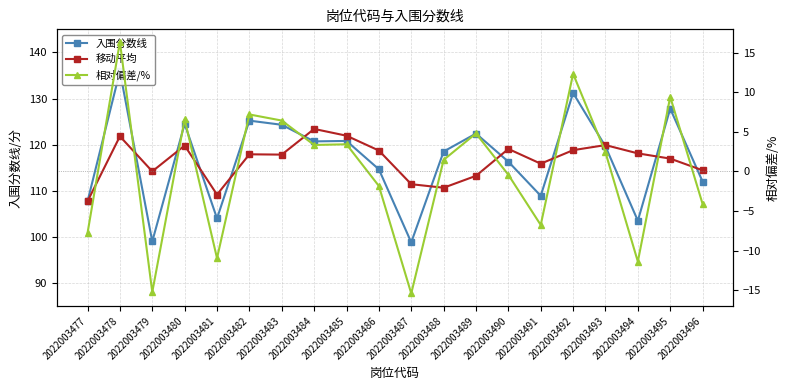

How many values in the 移动平均 series are below 117?

9